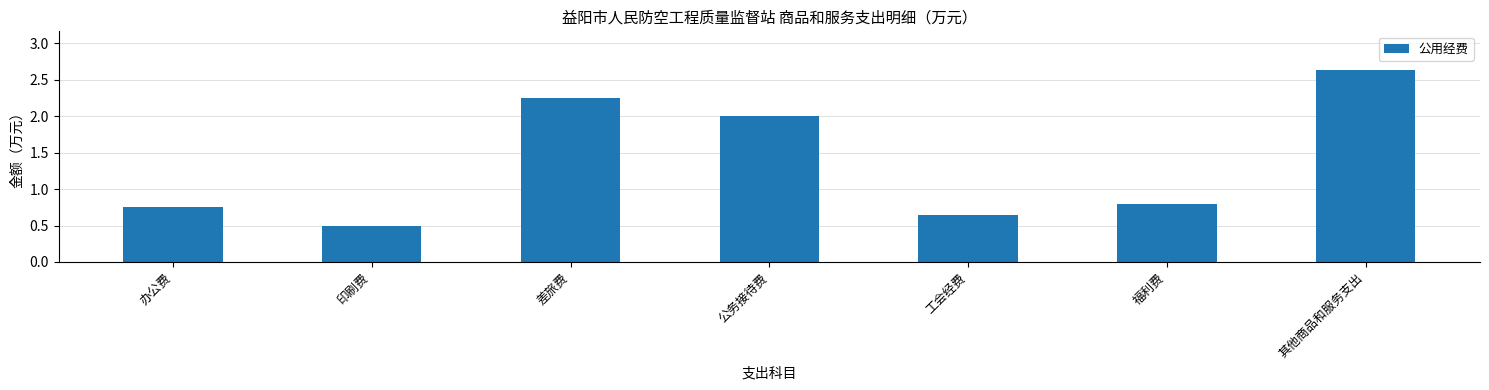

The value at 办公费 is 0.8. True or false?

True